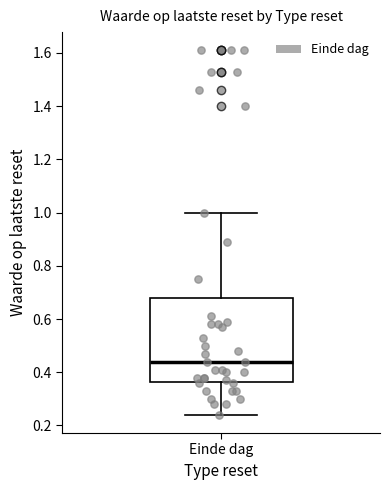

Where is the upper edge of the box for Einde dag on the y-axis? The values are not printed on the chart, so give them approximately, as read against the axis.

0.68